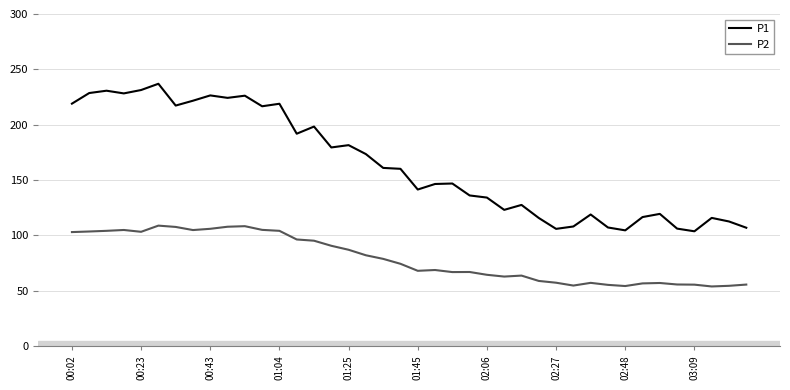

What is the highest value of the P1 series?

237.0